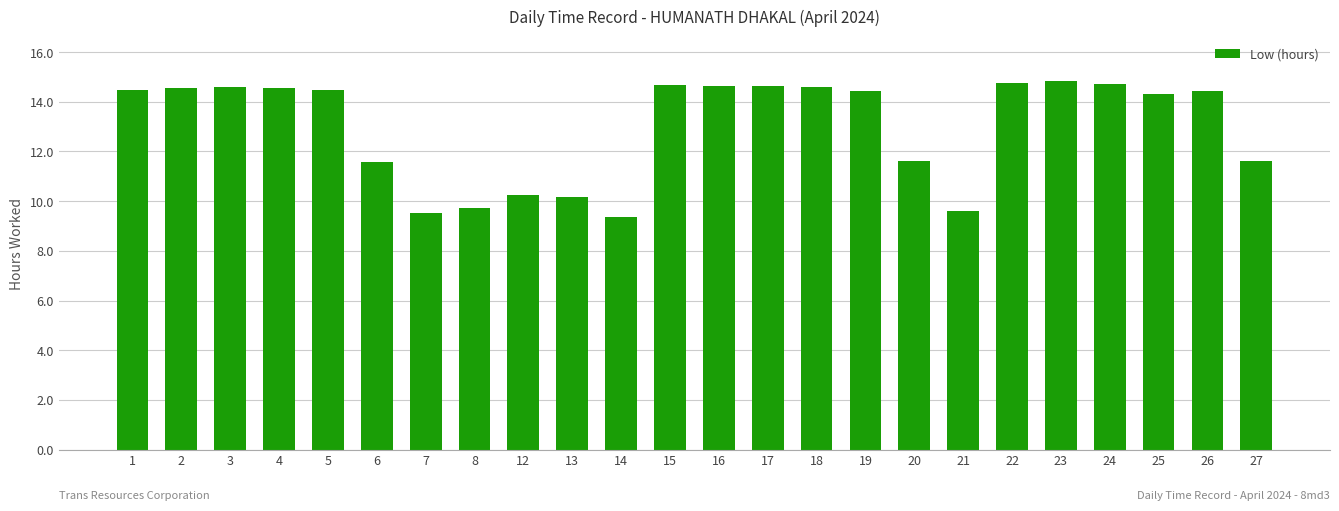

What is the greatest value displayed?

14.8